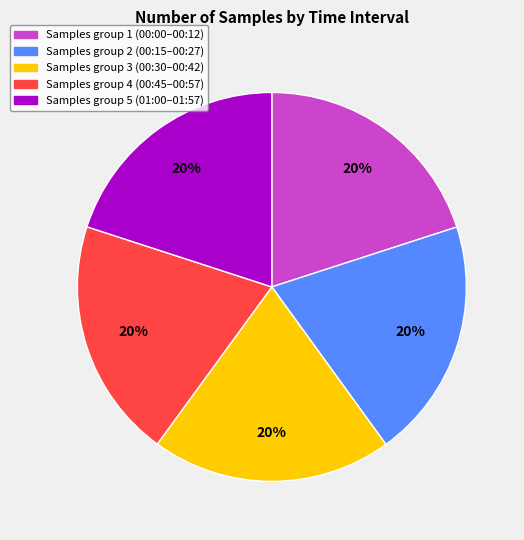

What is the ratio of the value at Samples group 4 (00:45–00:57) to the value at Samples group 1 (00:00–00:12)?

1.0